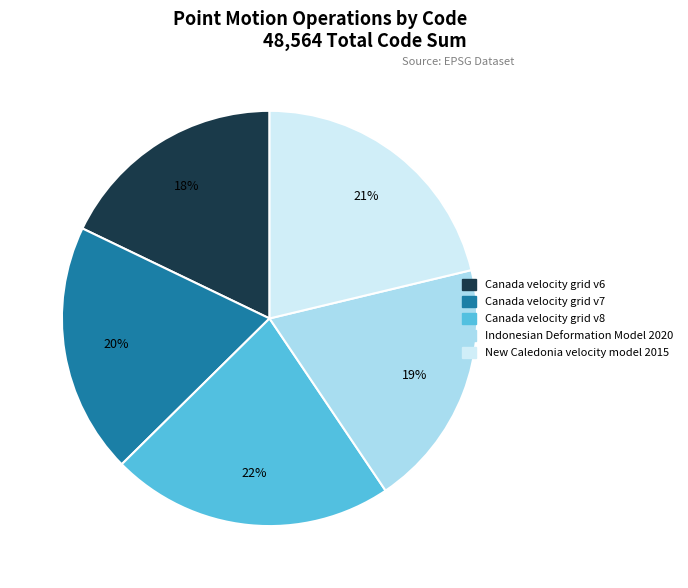

True or false: Indonesian Deformation Model 2020 accounts for 26% of the total.

False